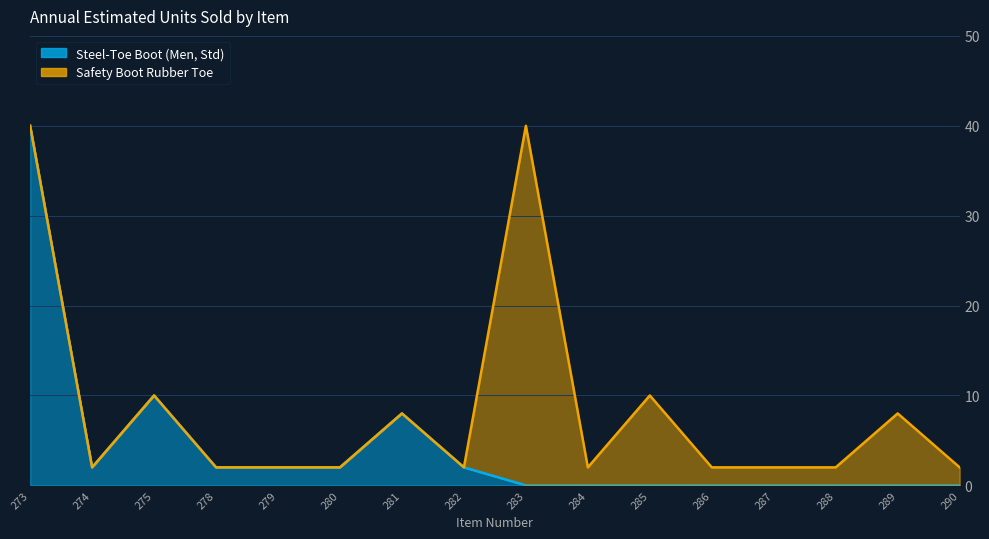

At which label is the value closest to 20?

275